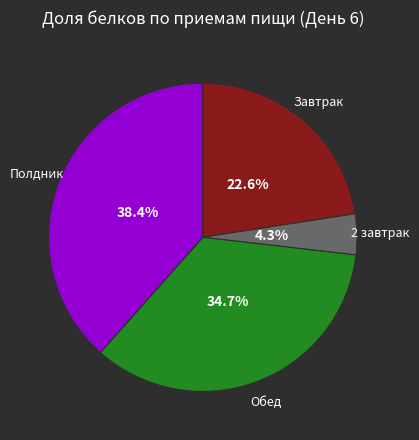

Is there any slice that represents more than half of the pie?

No